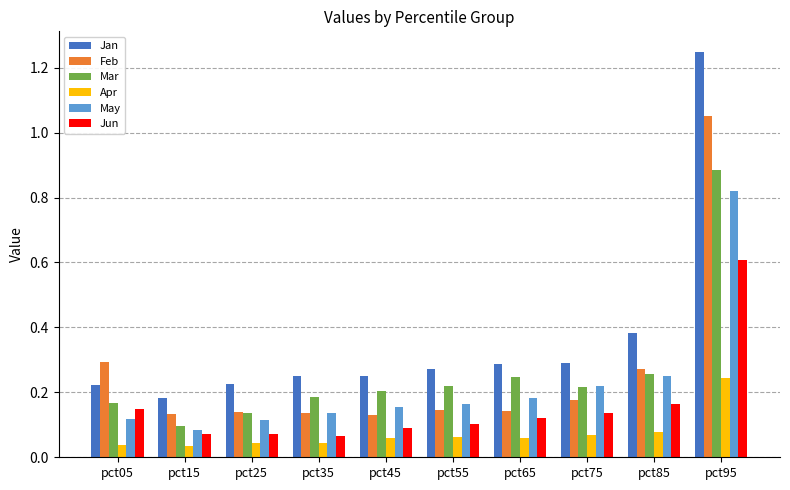

Which series has the widest spread of values?

Jan